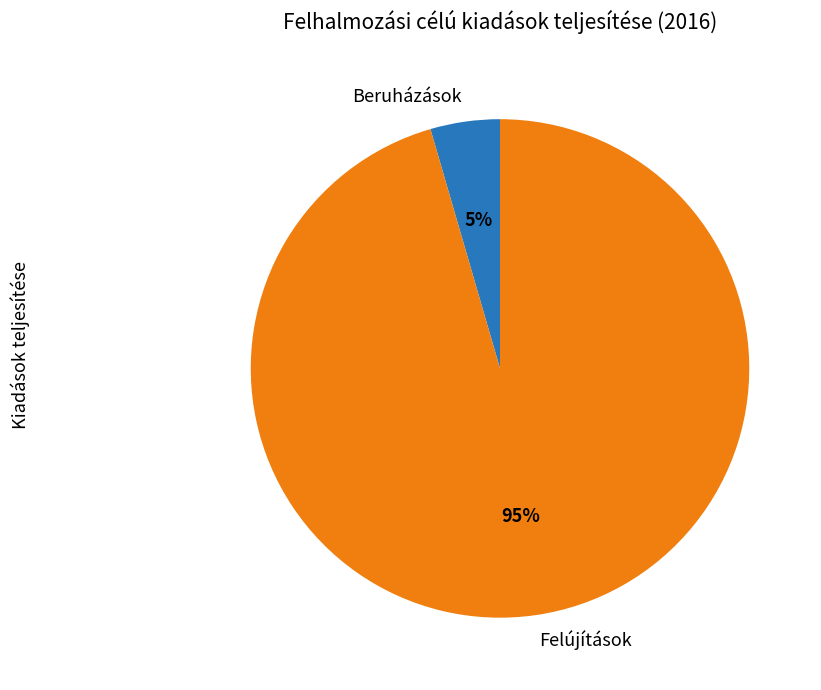

Combined, do Felújítások and Beruházások account for over 50%?

Yes